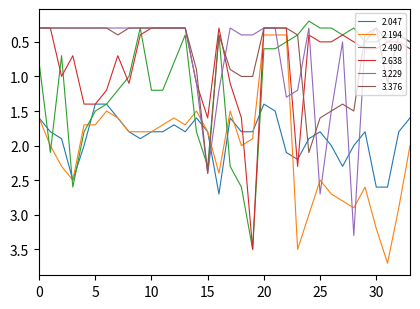

What is the minimum value for 3.376?

0.3